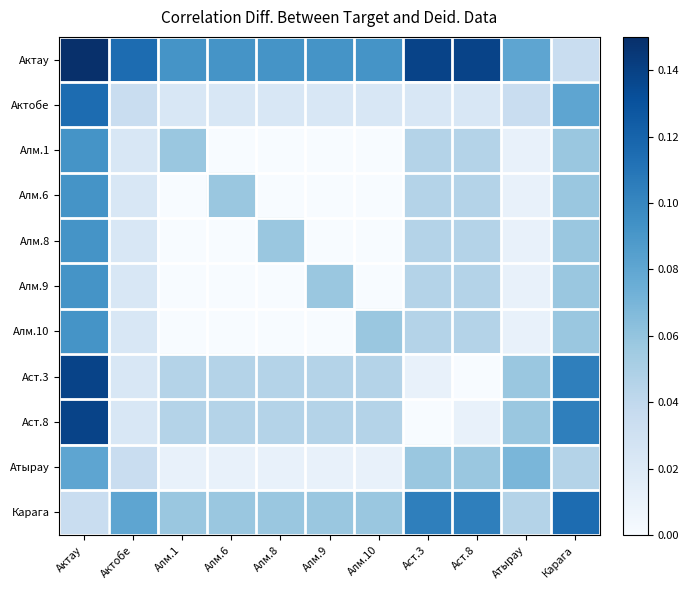

At how many categories does at least one series exceed 0?

11